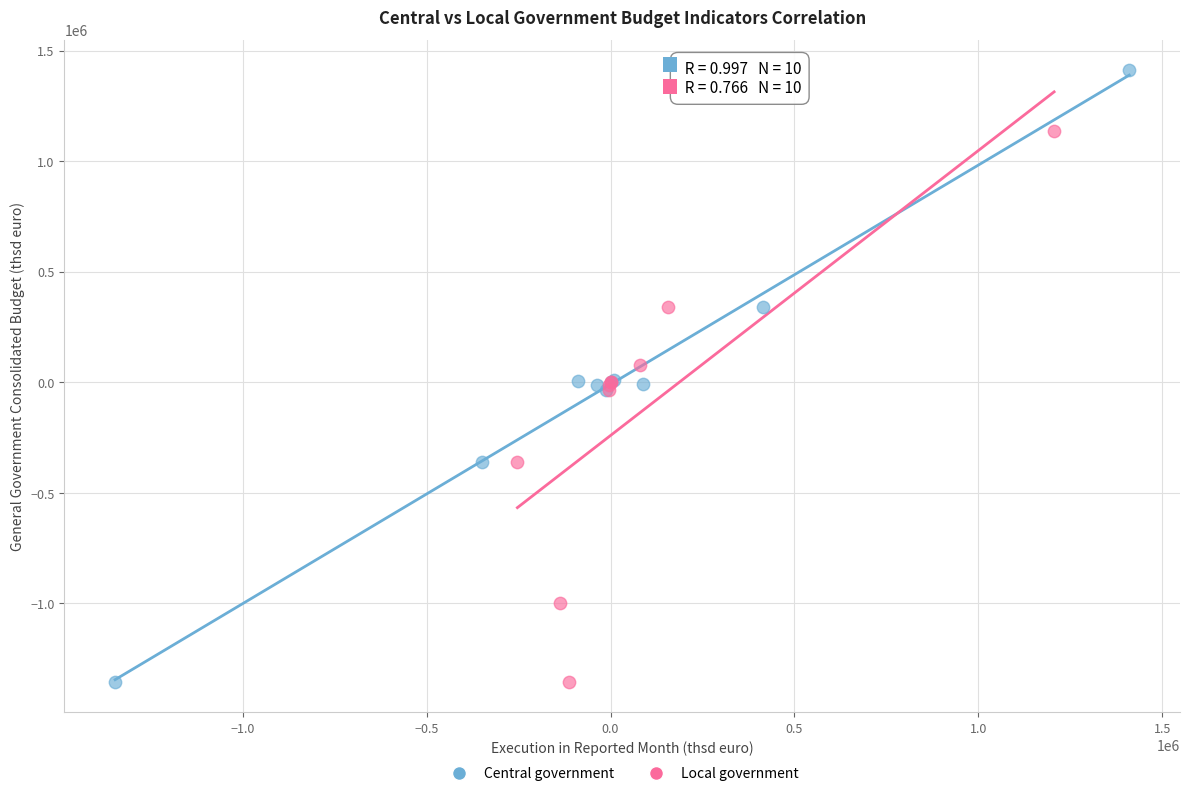

Which series contains the highest Y value?

Central government